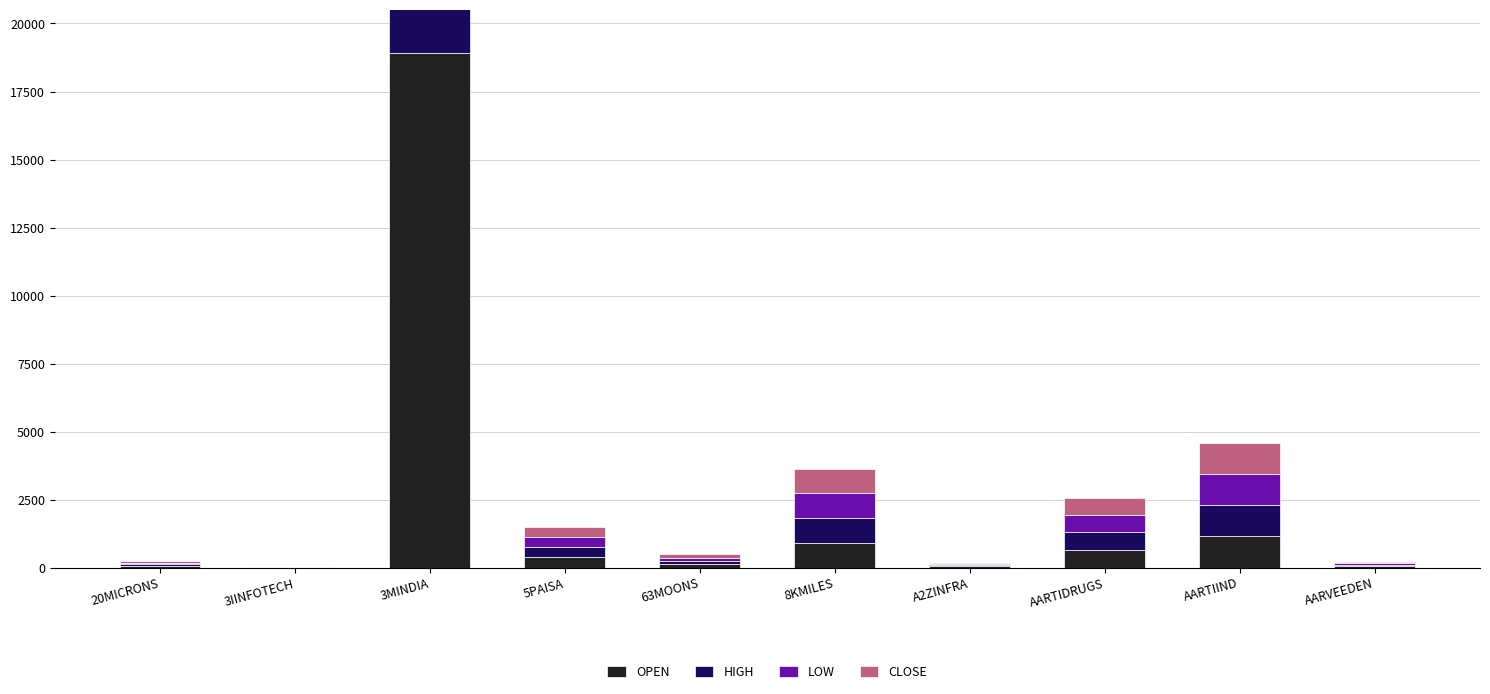

Where does the LOW series first go above 357?

3MINDIA